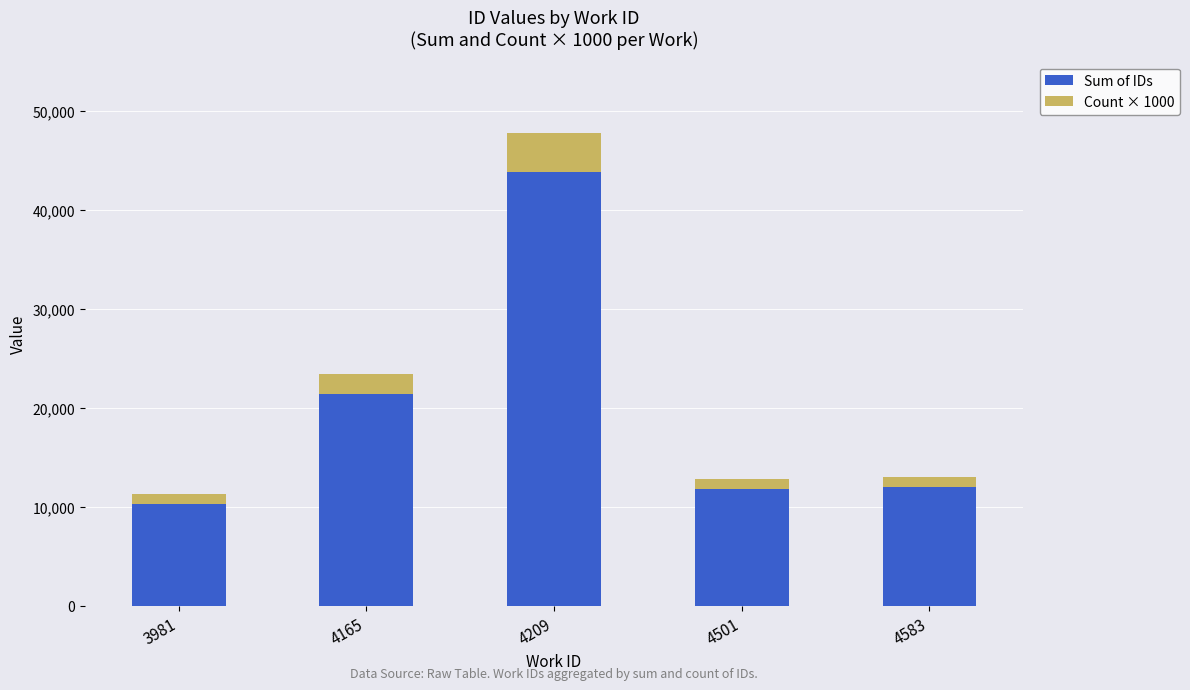

At which category is the sum across all series the highest?

4209